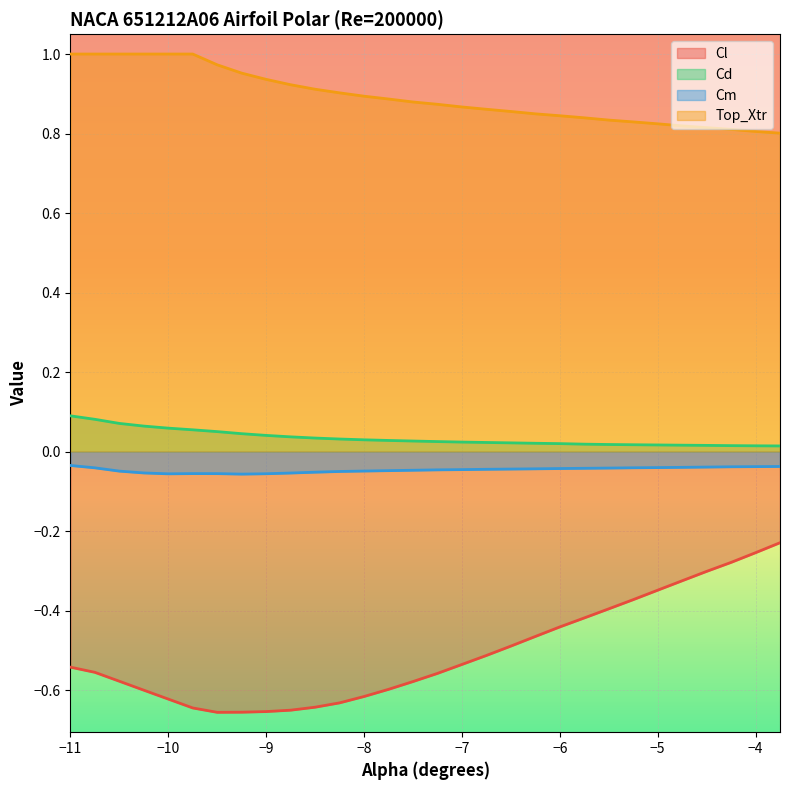

The value of Top_Xtr at -9.75 is 0.3. True or false?

False